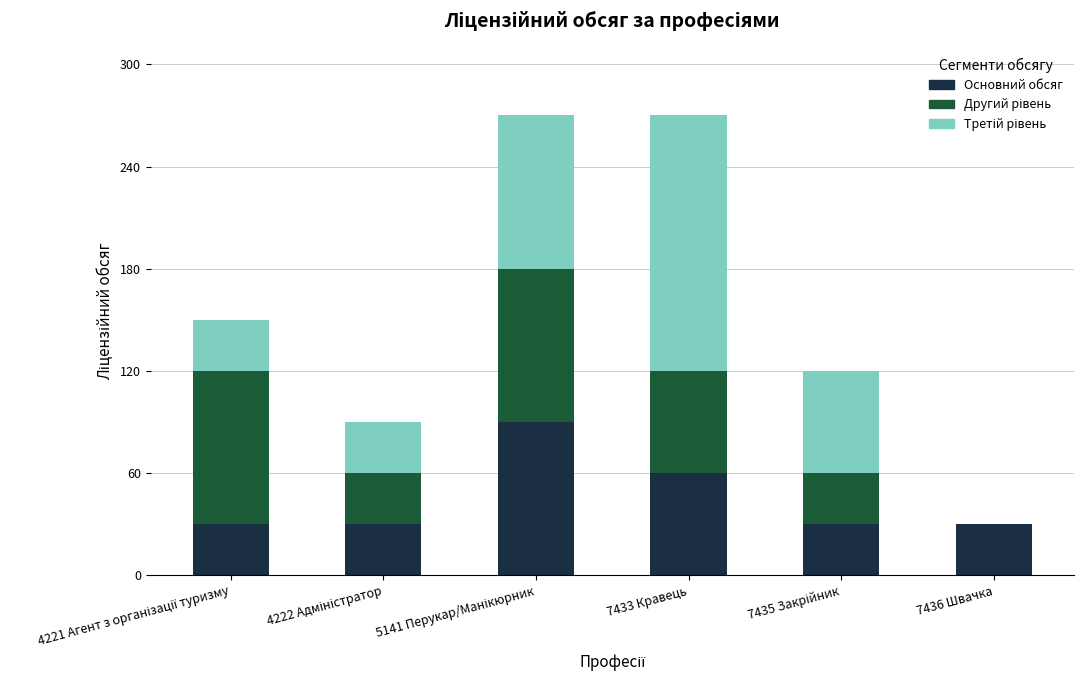

What is the total value across all series at 7433 Кравець?

270